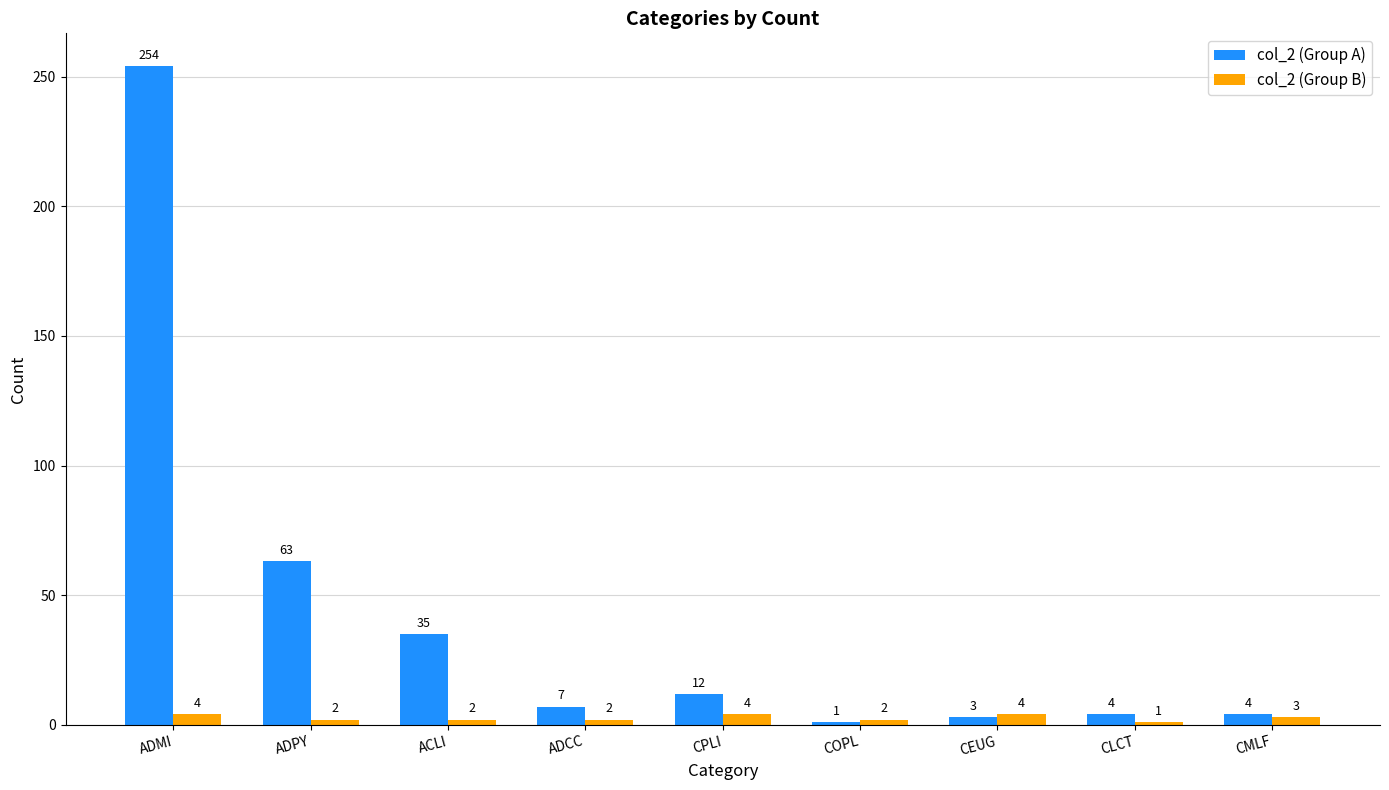

Rank the series by their average value, from lowest to highest.

col_2 (Group B), col_2 (Group A)